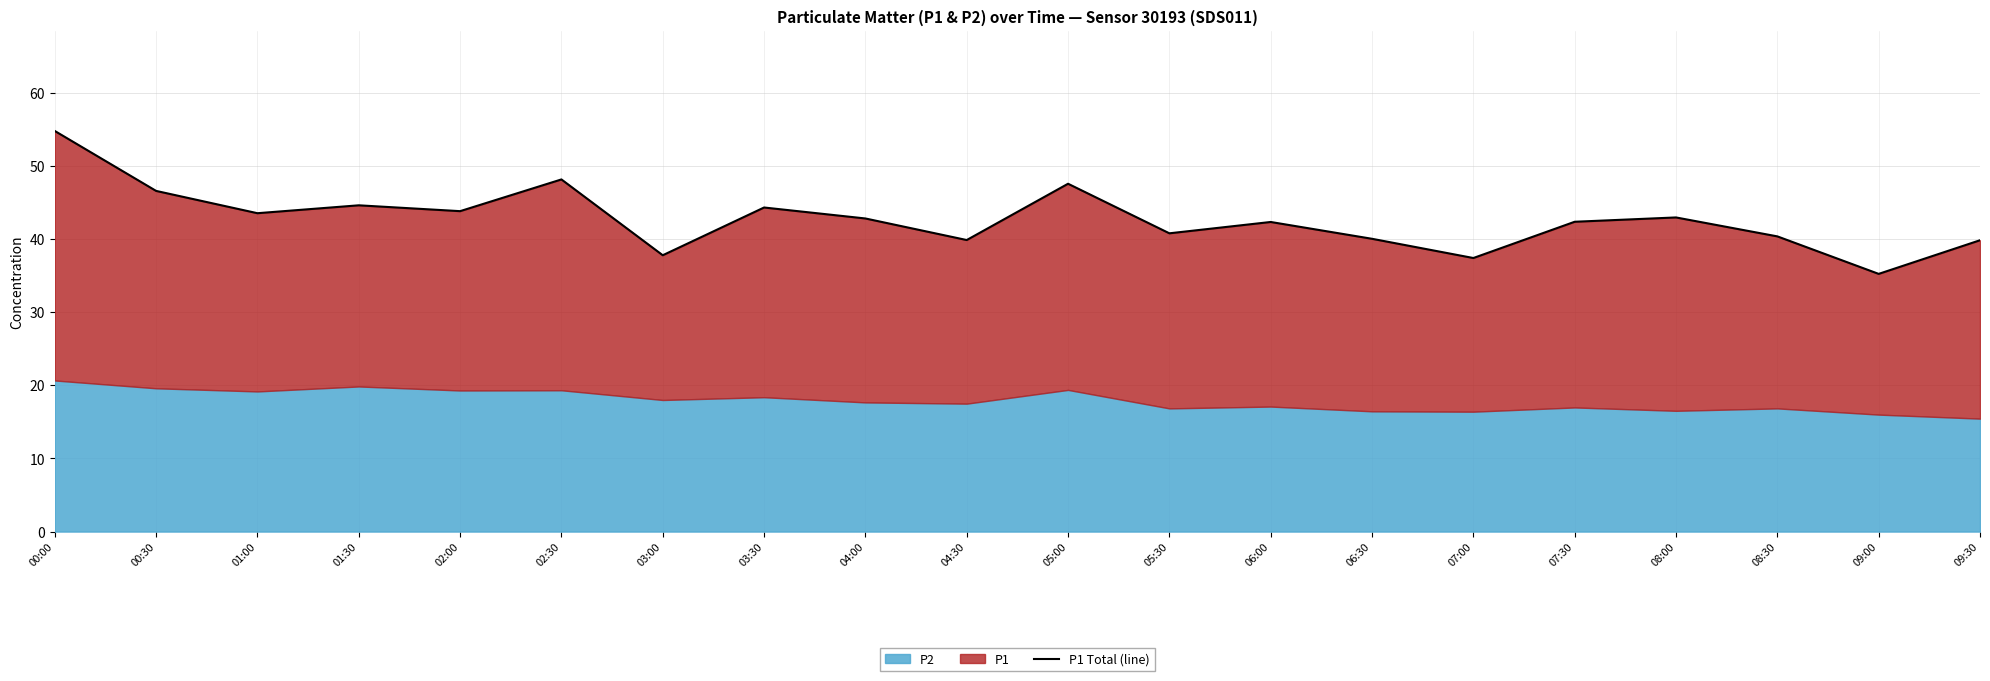

True or false: the data has more than 1 interior local peaks.

True